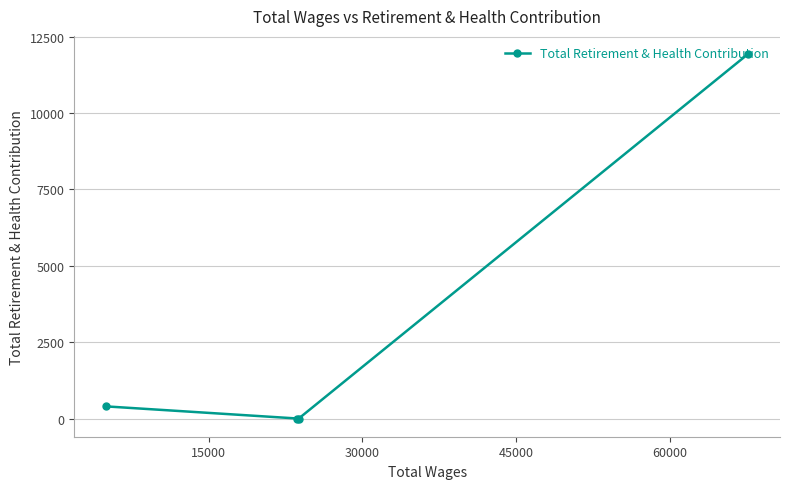

What is the greatest value displayed?

11931